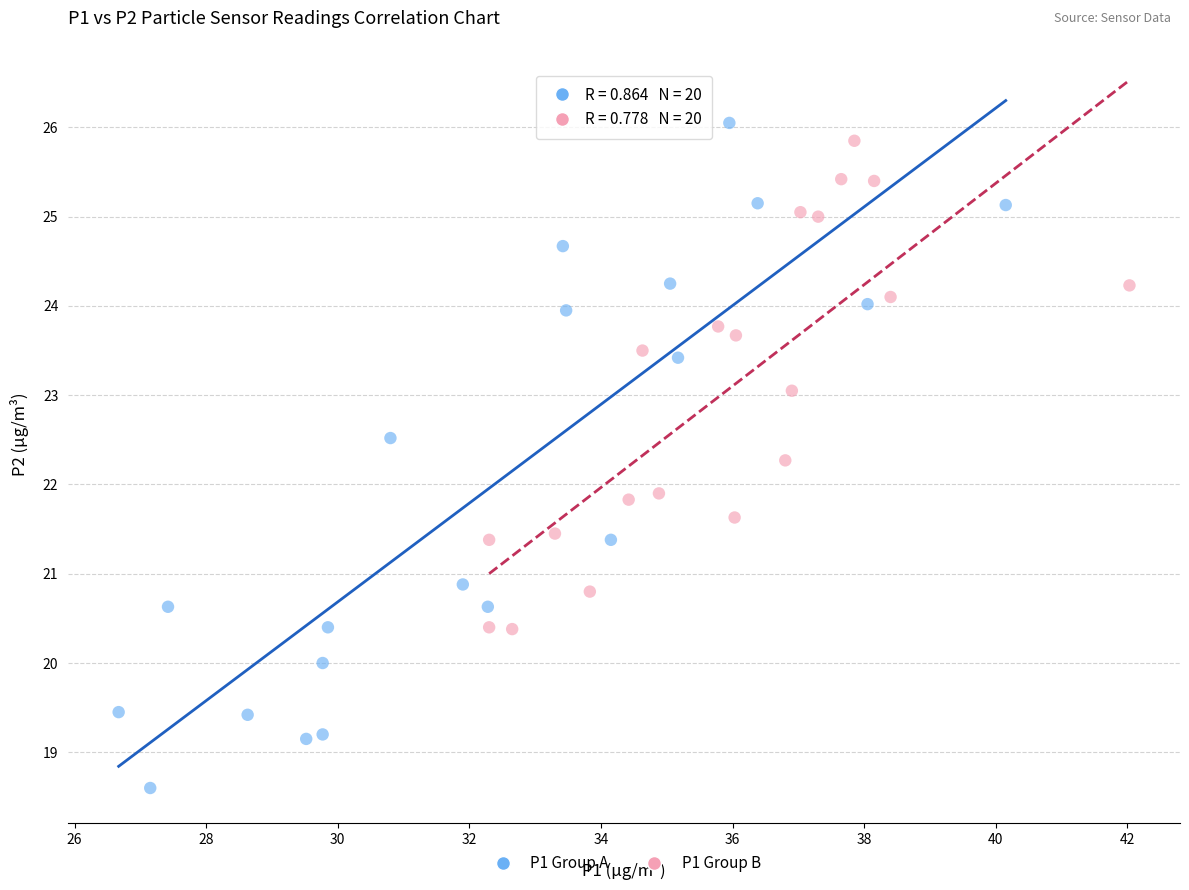

Which series reaches the maximum Y coordinate?

P1 Group A